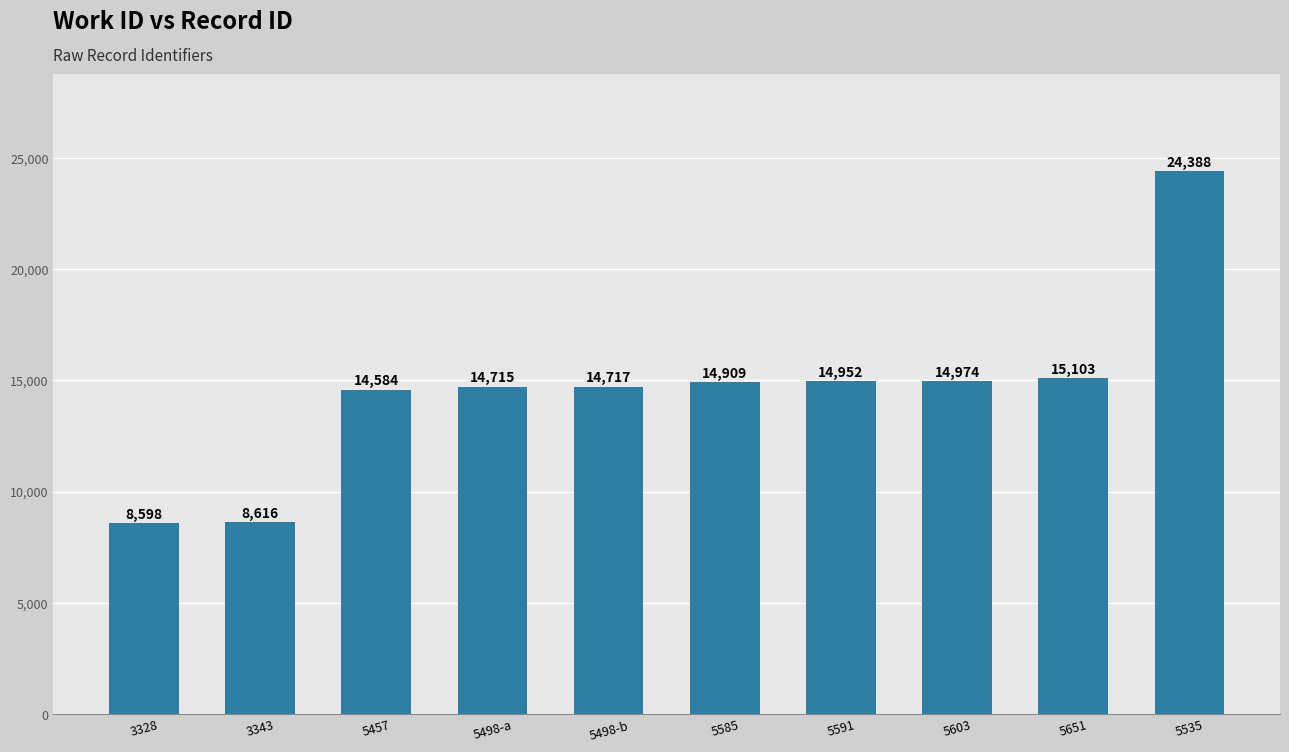

What is the difference between the second highest and second lowest values?

6487